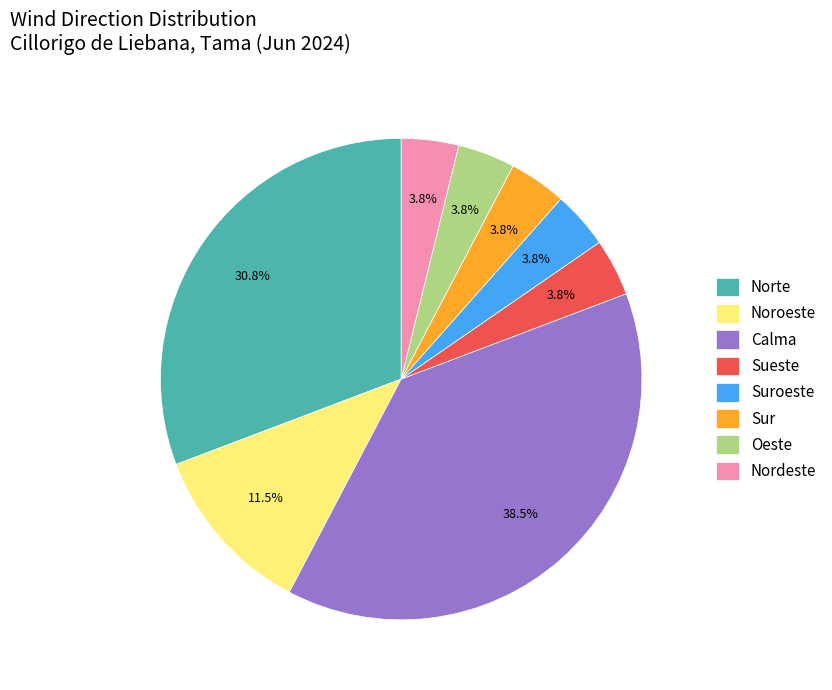

To the nearest percent, what portion does Norte represent?

31%